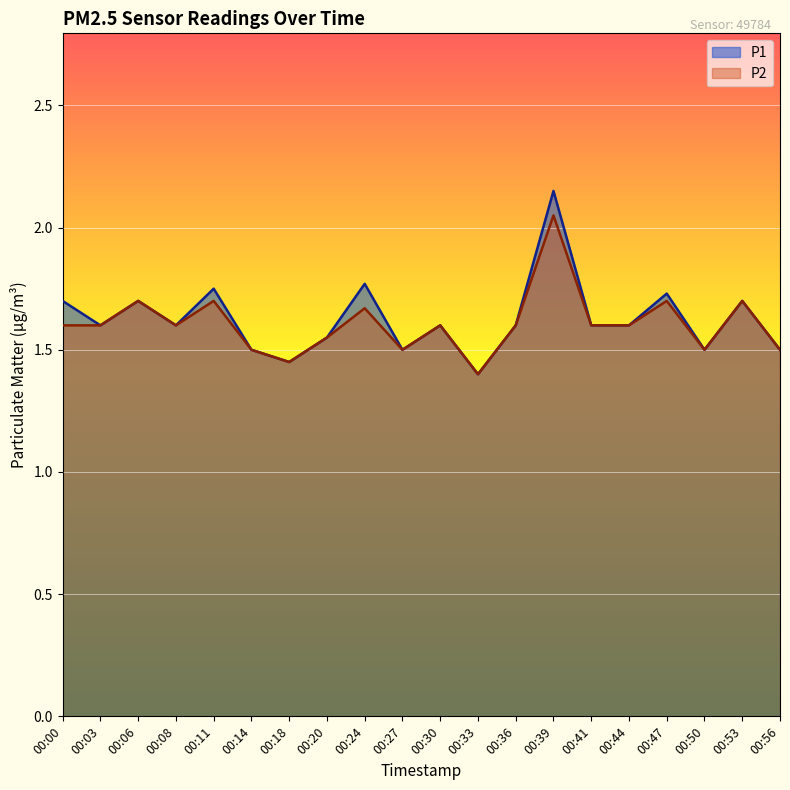

Is it true that P2 equals 1.6 at 00:00?

True